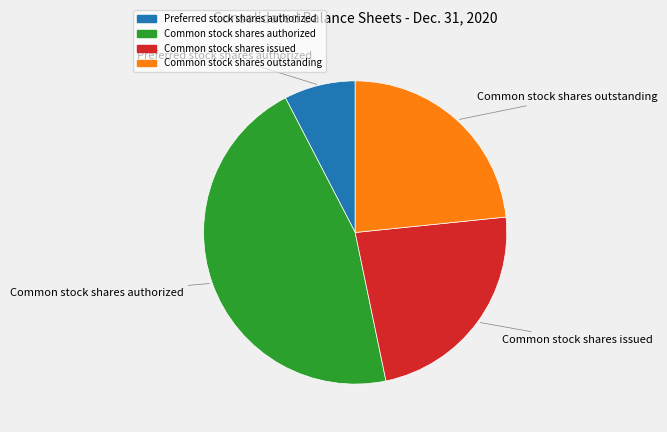

How many slices are in this pie chart?

4